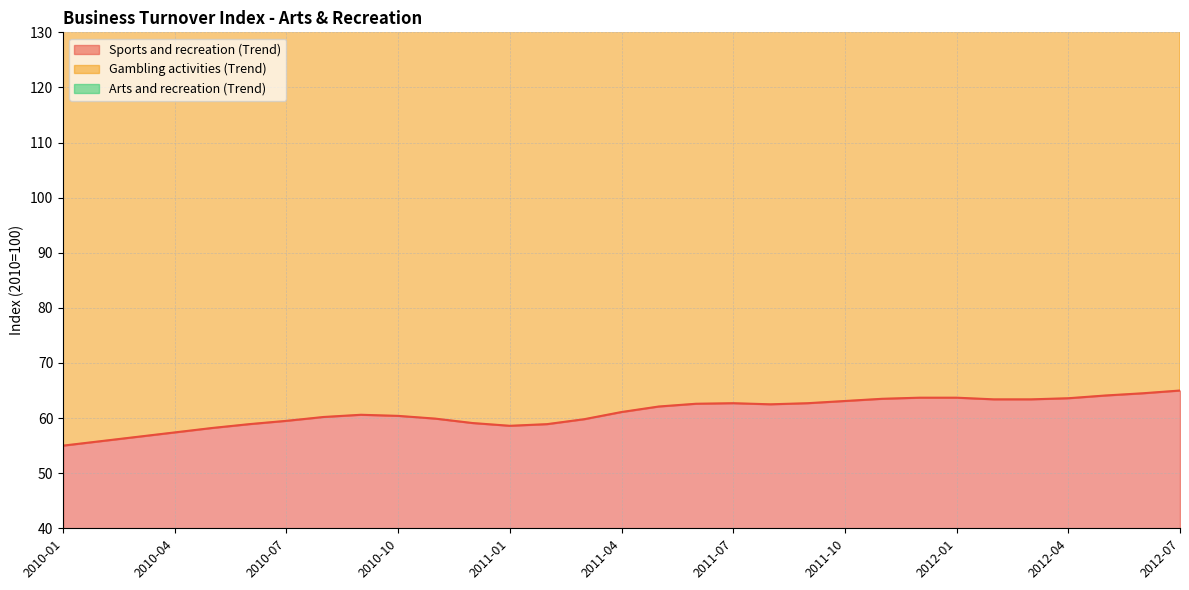

Which series has the largest total across all categories?

Arts and recreation (Trend)